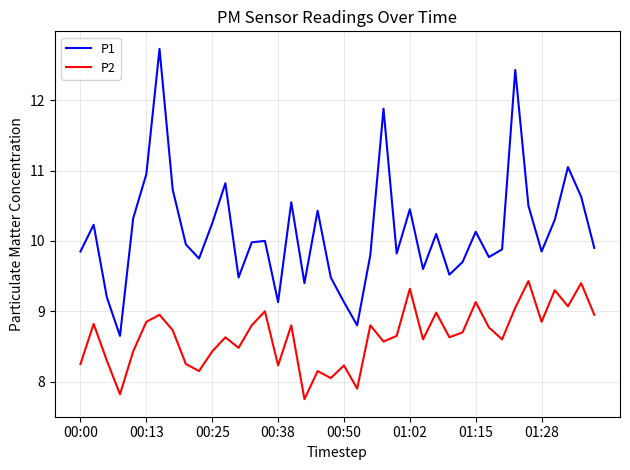

True or false: P2 and P1 intersect in this chart.

False